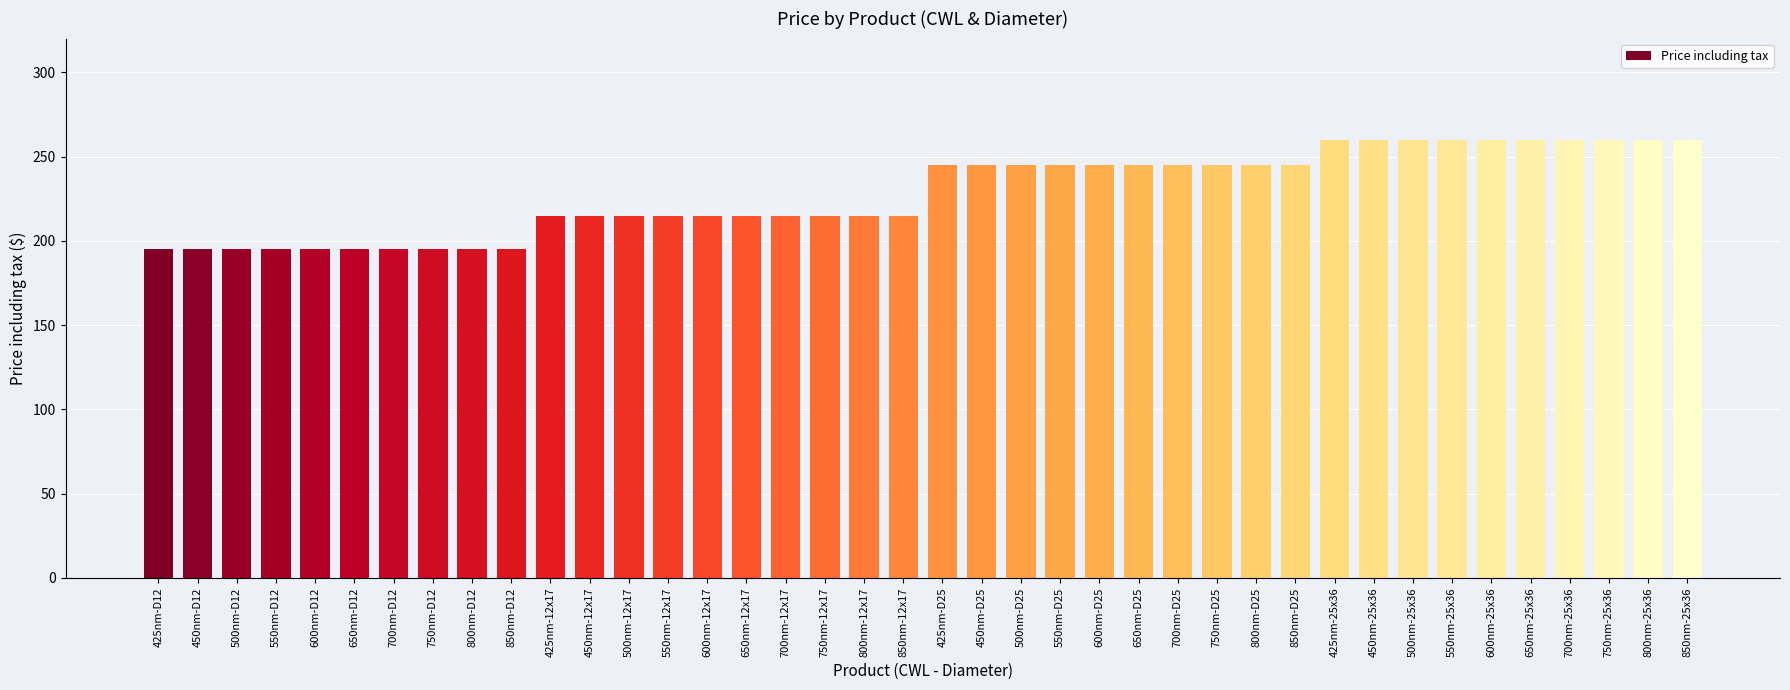

The value at 550nm-D12 is 195. True or false?

True